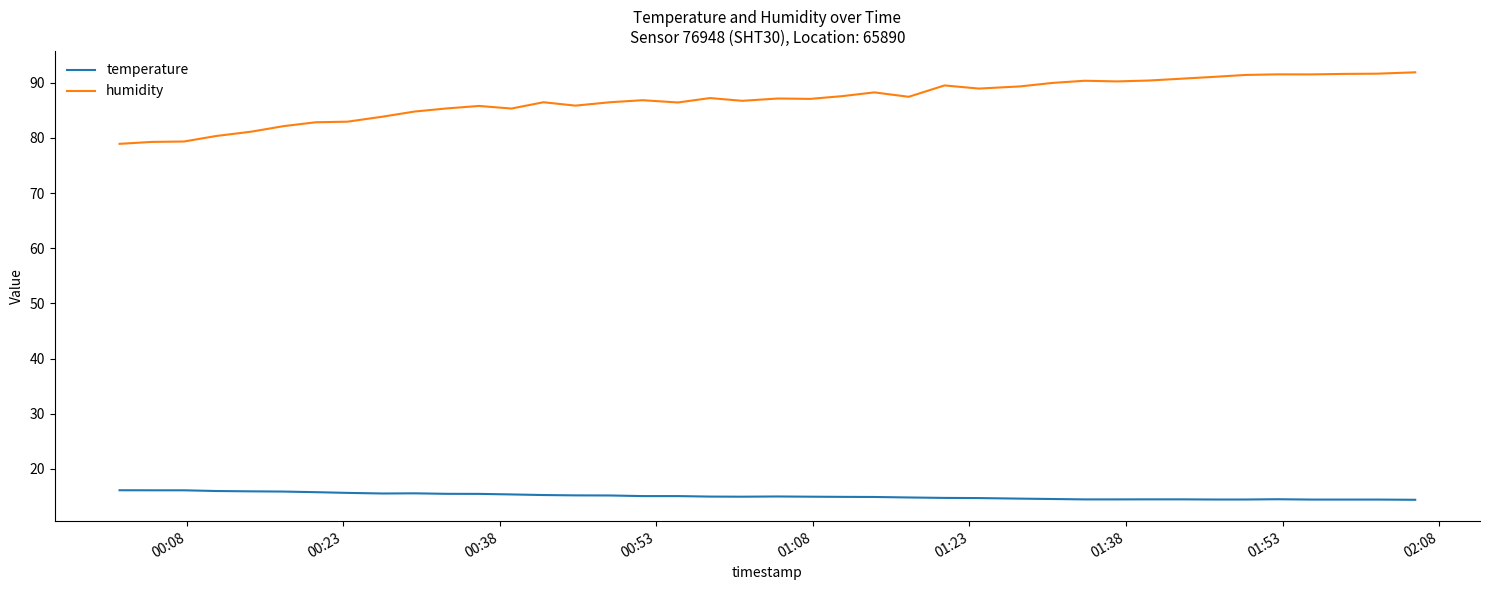

Which series has the largest range (max minus min)?

humidity